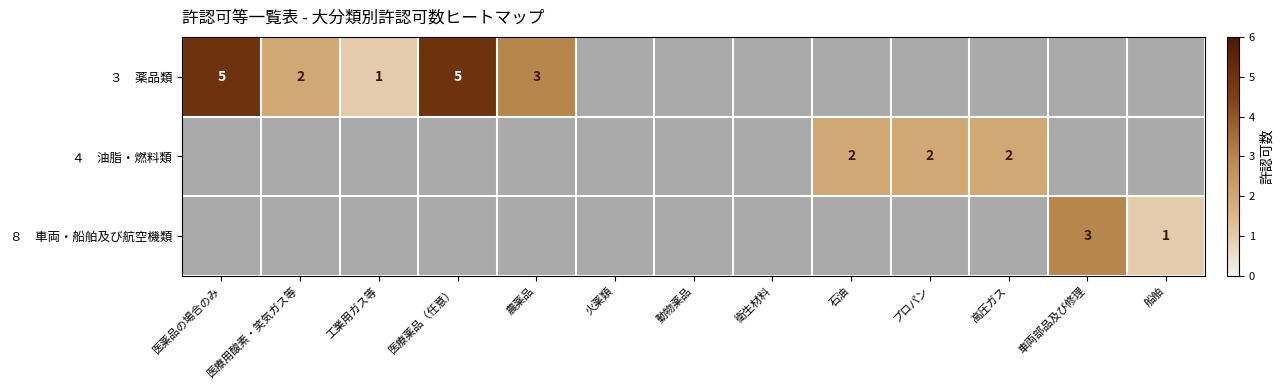

What is the maximum value shown in the chart?

5.0